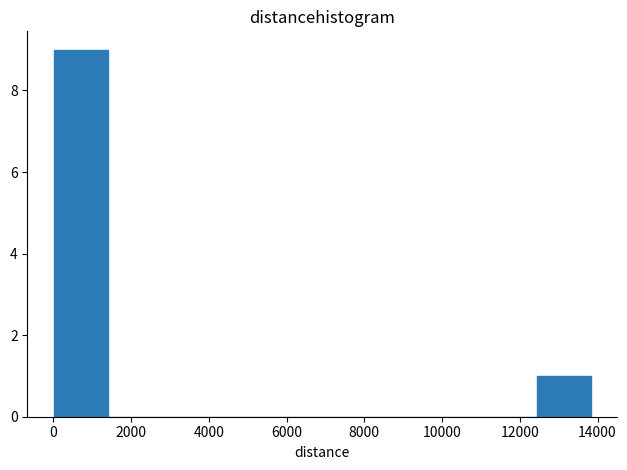

Reading left to right, list every bar in this chart as the range it spans on the x-axis followed by its height. Neither the bar edges nor the heights are printed on the chart, so give them approximately, as read against the axes.

0 to 1400: 9
1400 to 2800: 0
2800 to 4200: 0
4200 to 5600: 0
5600 to 7000: 0
7000 to 8400: 0
8400 to 9600: 0
9600 to 11000: 0
11000 to 12400: 0
12400 to 13800: 1